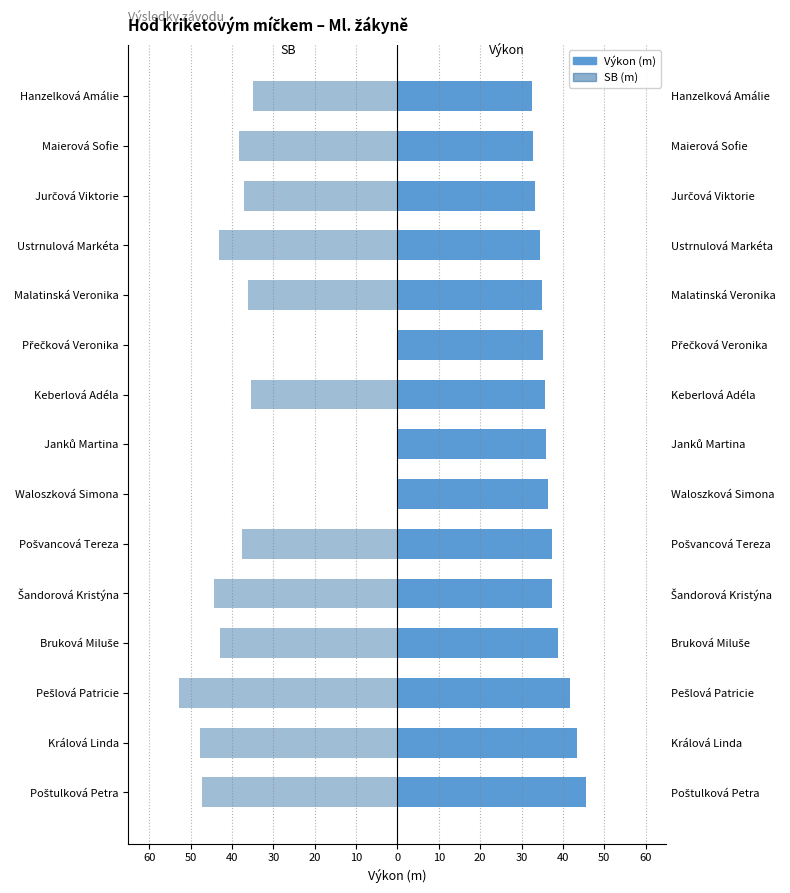

What is the maximum value for Výkon?

45.5